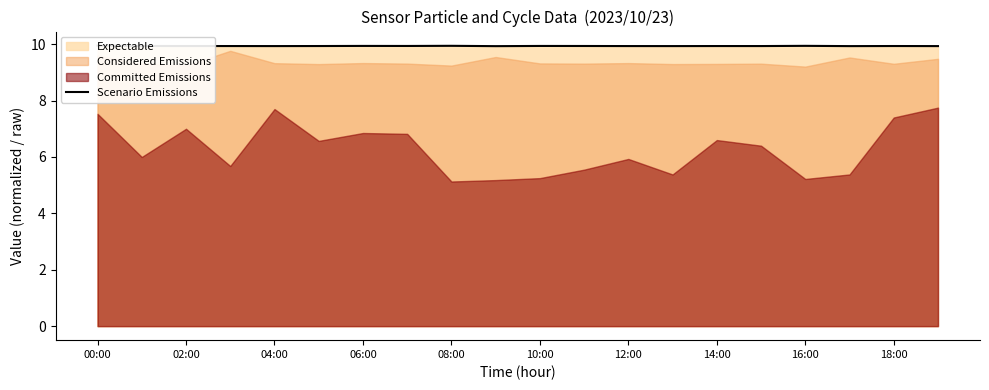

What is the value of the 11th point from the left?

9.9